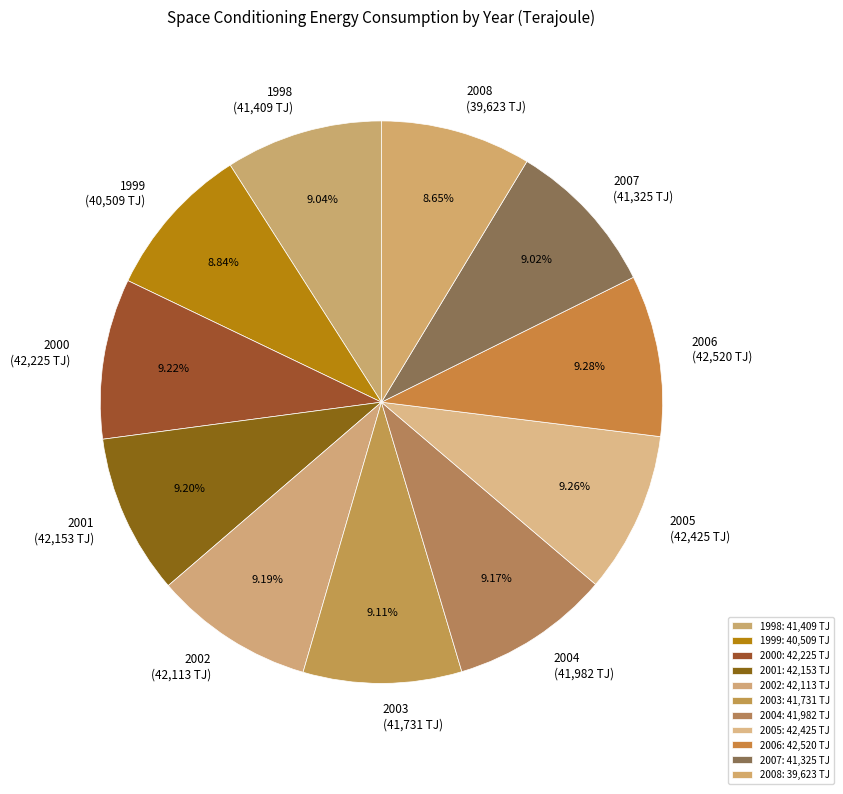

To the nearest percent, what percentage of the pie is 2002?

9%